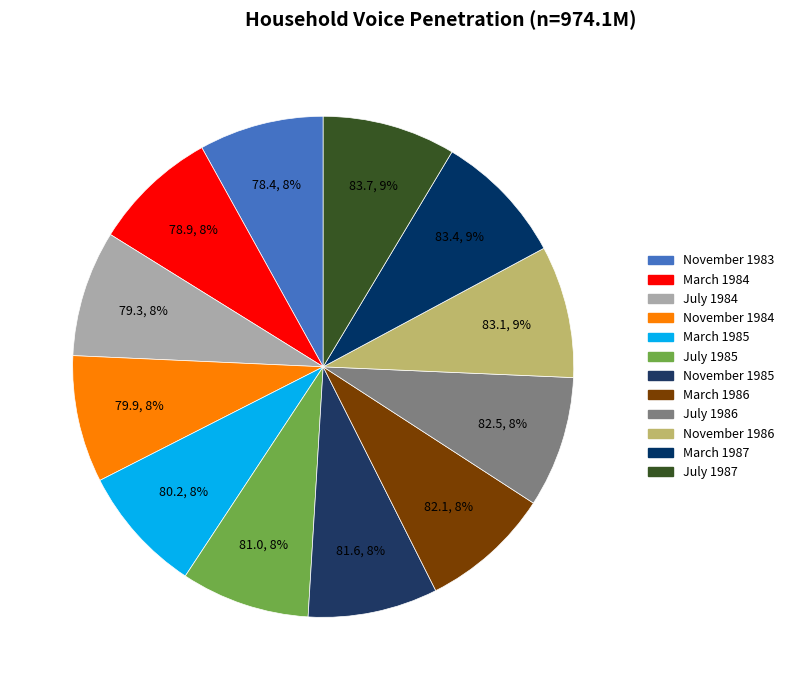

To the nearest percent, what is the average slice percentage?

8%